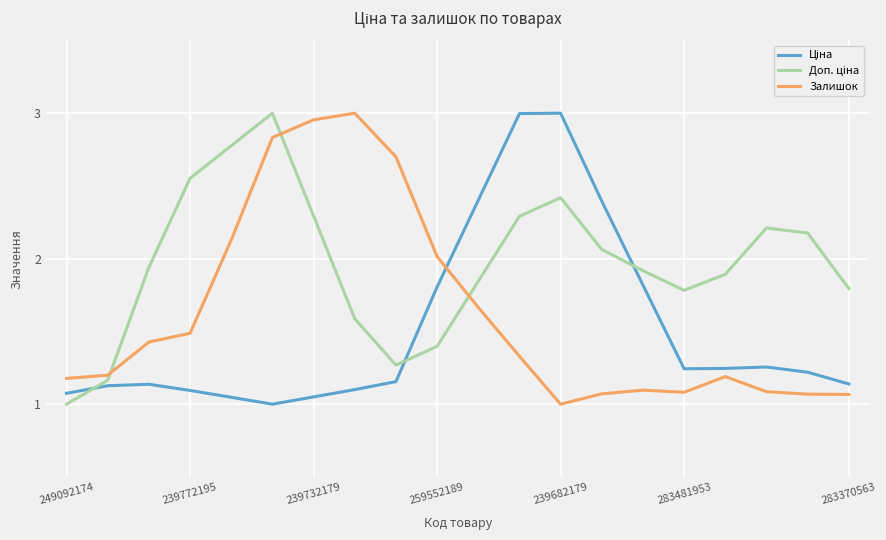

Is this an area chart (filled region under the line)?

No